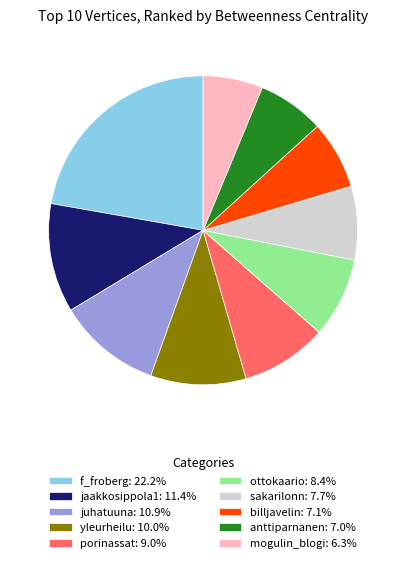

Do jaakkosippola1: 11.4% and sakarilonn: 7.7% together represent more than half of the pie?

No